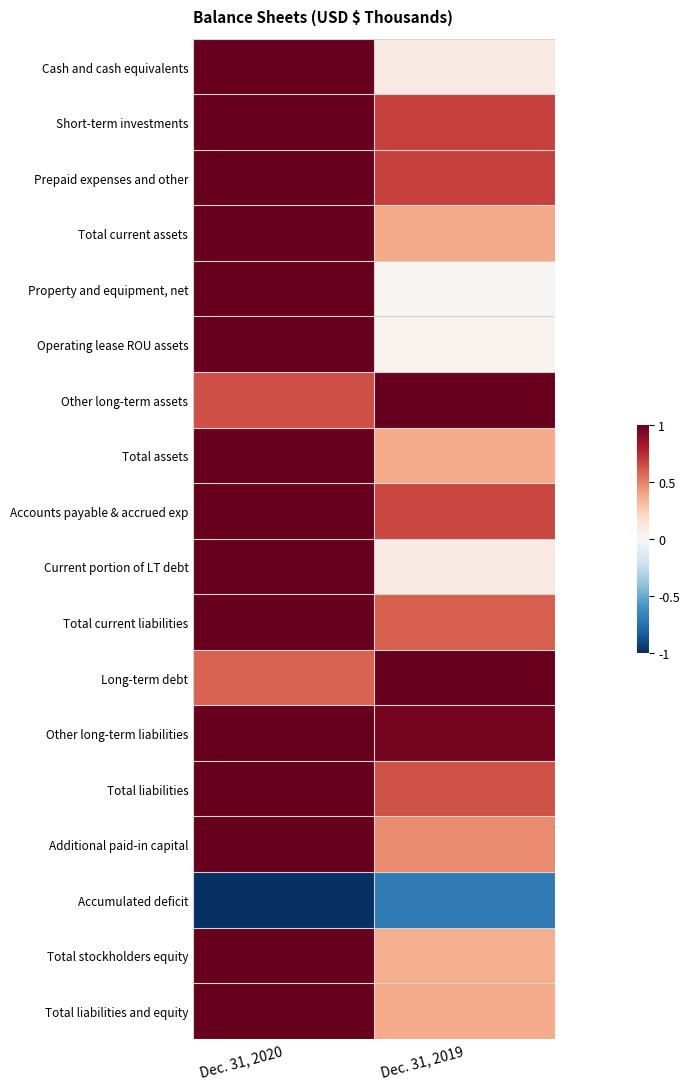

Reading left to right, list all the values displayed in this chart.

Cash and cash equivalents: Dec. 31, 2020=1.0	Dec. 31, 2019=0.1
Short-term investments: Dec. 31, 2020=1.0	Dec. 31, 2019=0.7
Prepaid expenses and other: Dec. 31, 2020=1.0	Dec. 31, 2019=0.7
Total current assets: Dec. 31, 2020=1.0	Dec. 31, 2019=0.4
Property and equipment, net: Dec. 31, 2020=1.0	Dec. 31, 2019=0.0
Operating lease ROU assets: Dec. 31, 2020=1.0	Dec. 31, 2019=0.0
Other long-term assets: Dec. 31, 2020=0.6	Dec. 31, 2019=1.0
Total assets: Dec. 31, 2020=1.0	Dec. 31, 2019=0.4
Accounts payable & accrued exp: Dec. 31, 2020=1.0	Dec. 31, 2019=0.7
Current portion of LT debt: Dec. 31, 2020=1.0	Dec. 31, 2019=0.1
Total current liabilities: Dec. 31, 2020=1.0	Dec. 31, 2019=0.6
Long-term debt: Dec. 31, 2020=0.6	Dec. 31, 2019=1.0
Other long-term liabilities: Dec. 31, 2020=1.0	Dec. 31, 2019=1.0
Total liabilities: Dec. 31, 2020=1.0	Dec. 31, 2019=0.6
Additional paid-in capital: Dec. 31, 2020=1.0	Dec. 31, 2019=0.5
Accumulated deficit: Dec. 31, 2020=-1.0	Dec. 31, 2019=-0.7
Total stockholders equity: Dec. 31, 2020=1.0	Dec. 31, 2019=0.4
Total liabilities and equity: Dec. 31, 2020=1.0	Dec. 31, 2019=0.4